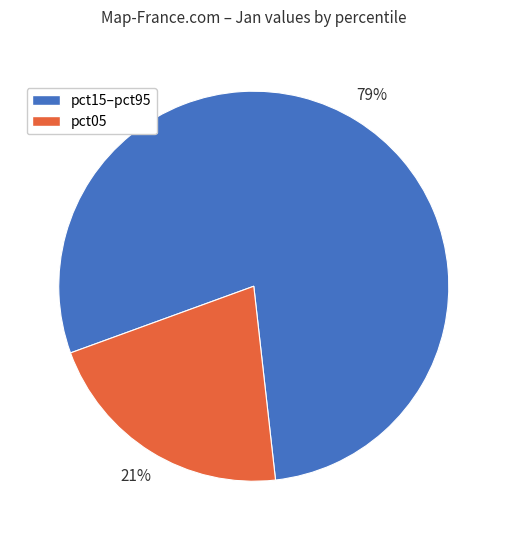

To the nearest percent, what portion does pct15–pct95 represent?

79%